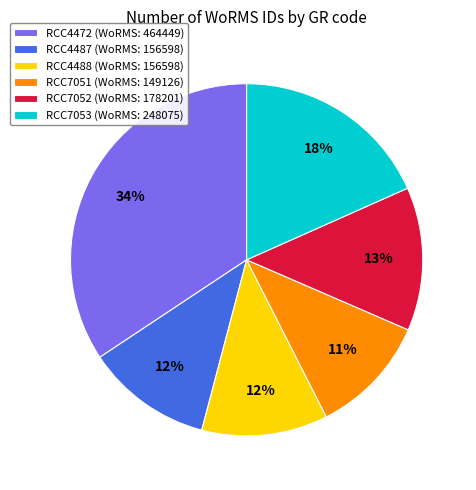

The RCC7053 slice represents 28% of the pie. True or false?

False